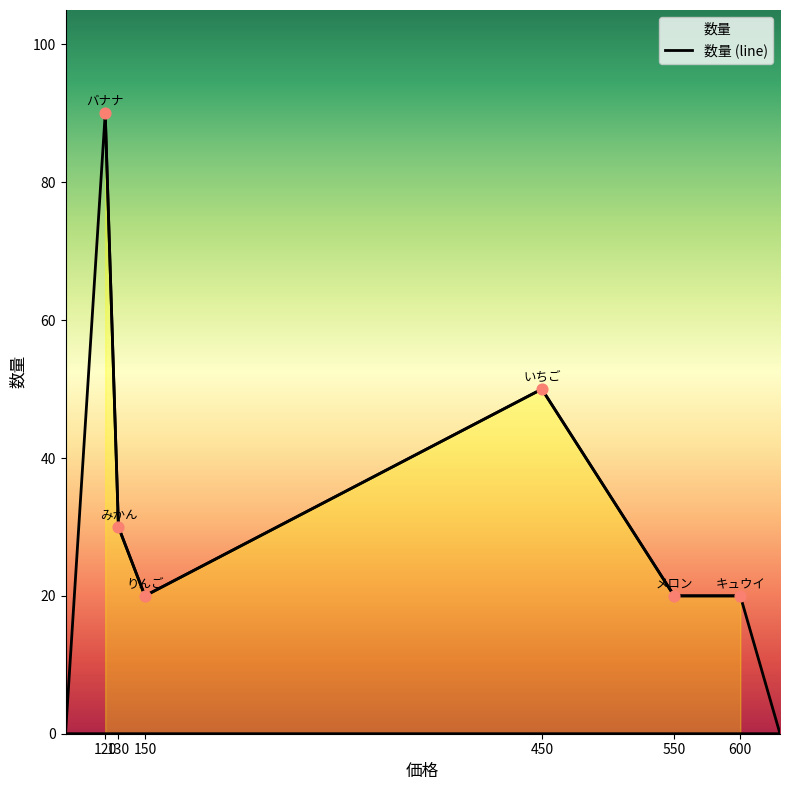

Which has a higher value, 120 or 150?

120